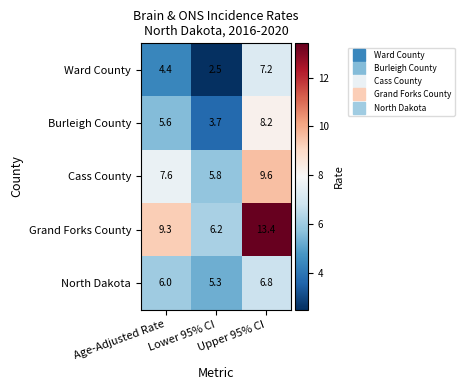

Rank the series by their maximum value, from highest to lowest.

Grand Forks County, Cass County, Burleigh County, Ward County, North Dakota